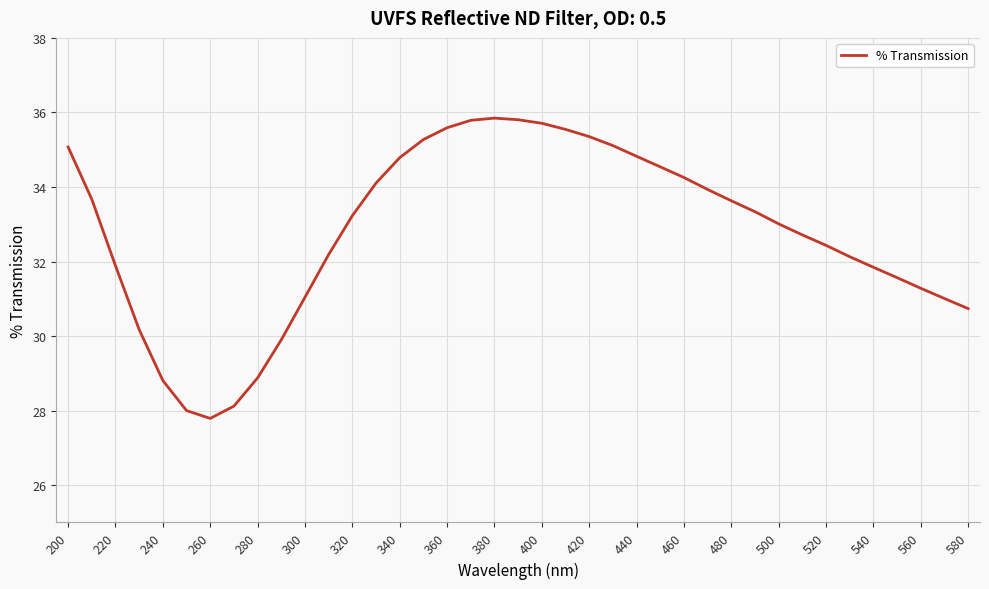

What is the difference between the maximum and minimum values?

8.1